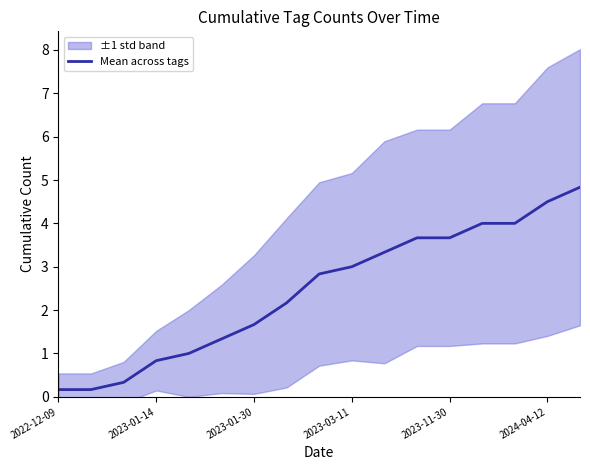

What is the minimum value shown in the chart?

0.2